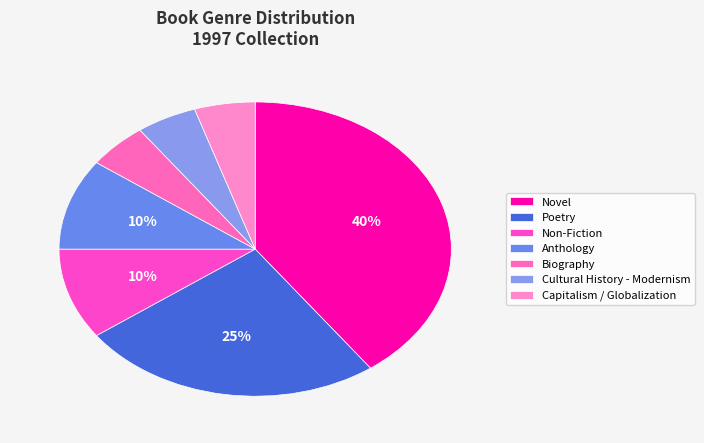

The Biography slice represents 1% of the pie. True or false?

False